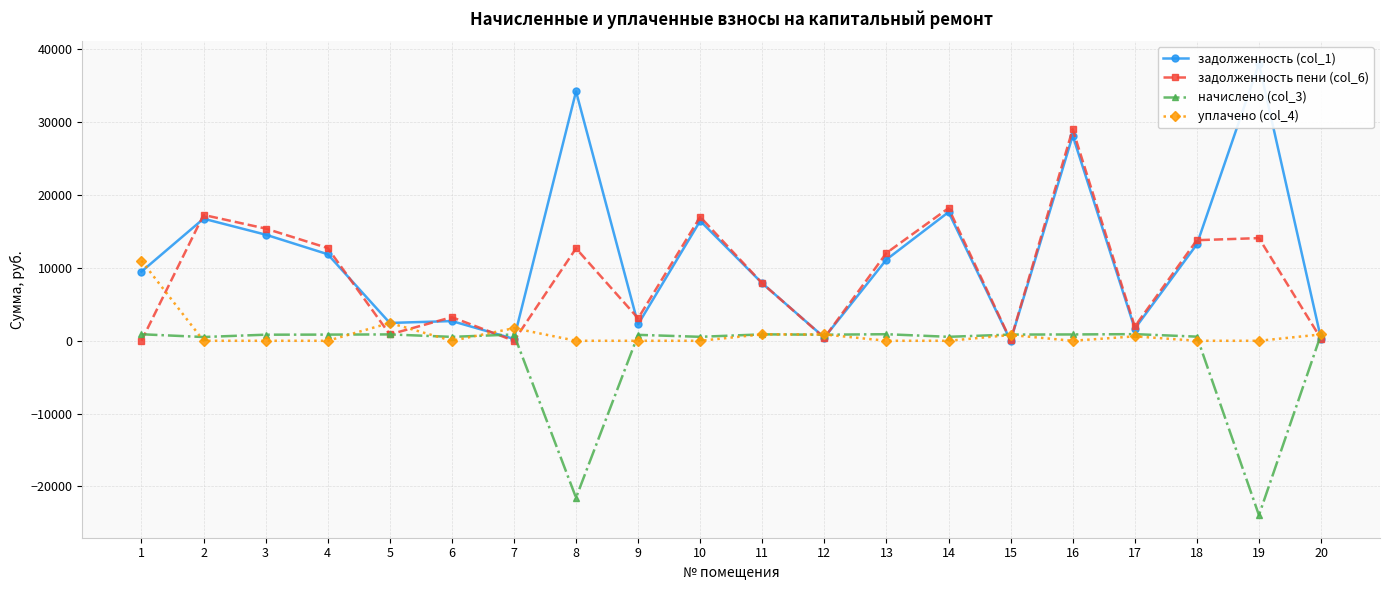

True or false: уплачено (col_4) and задолженность пени (col_6) intersect in this chart.

True